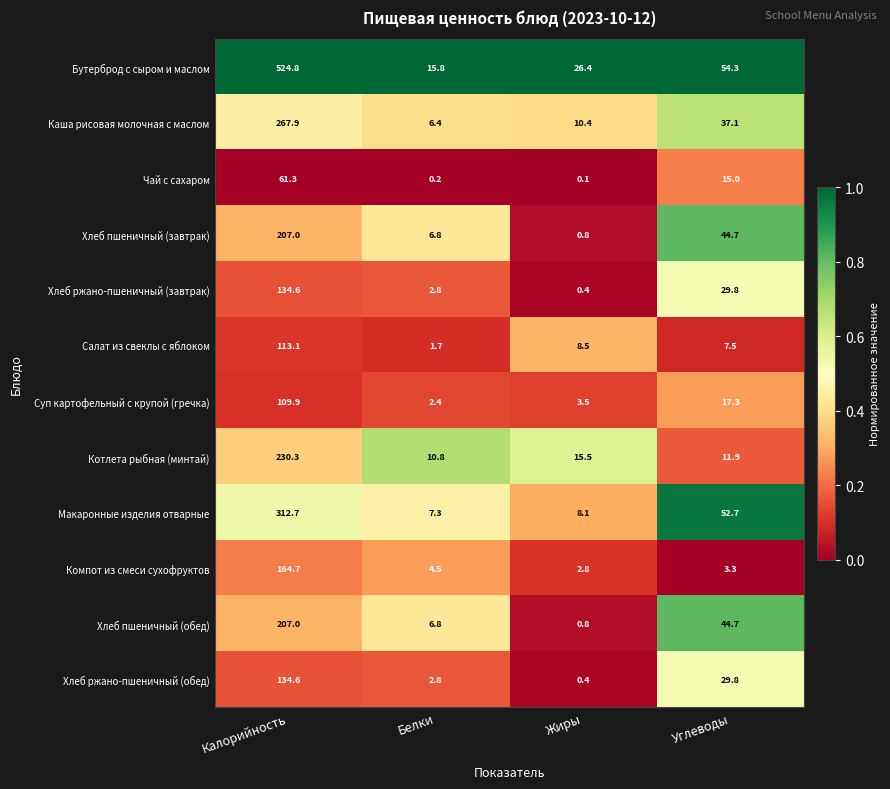

What is the minimum value for Хлеб пшеничный (обед)?

0.8